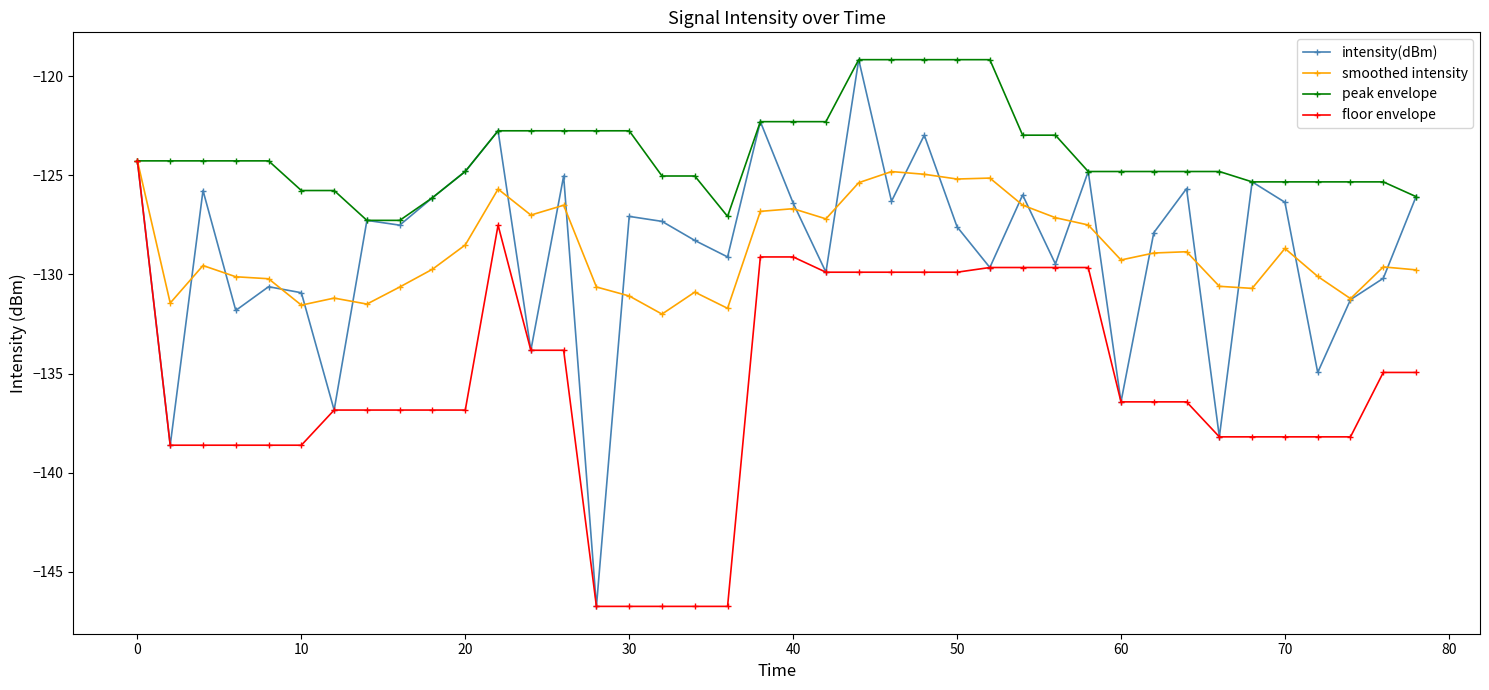

What is the value of the intensity(dBm) point at the 8th from the left?

-127.3